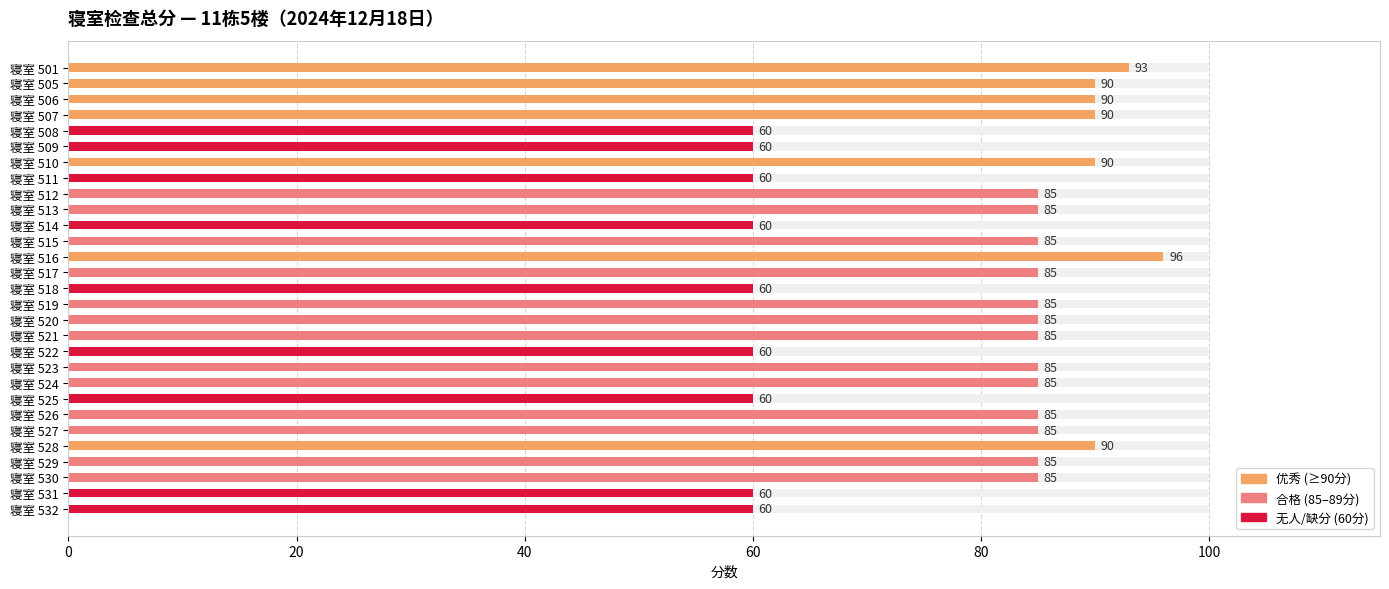

Which has a higher value, 寝室 513 or 寝室 516?

寝室 516